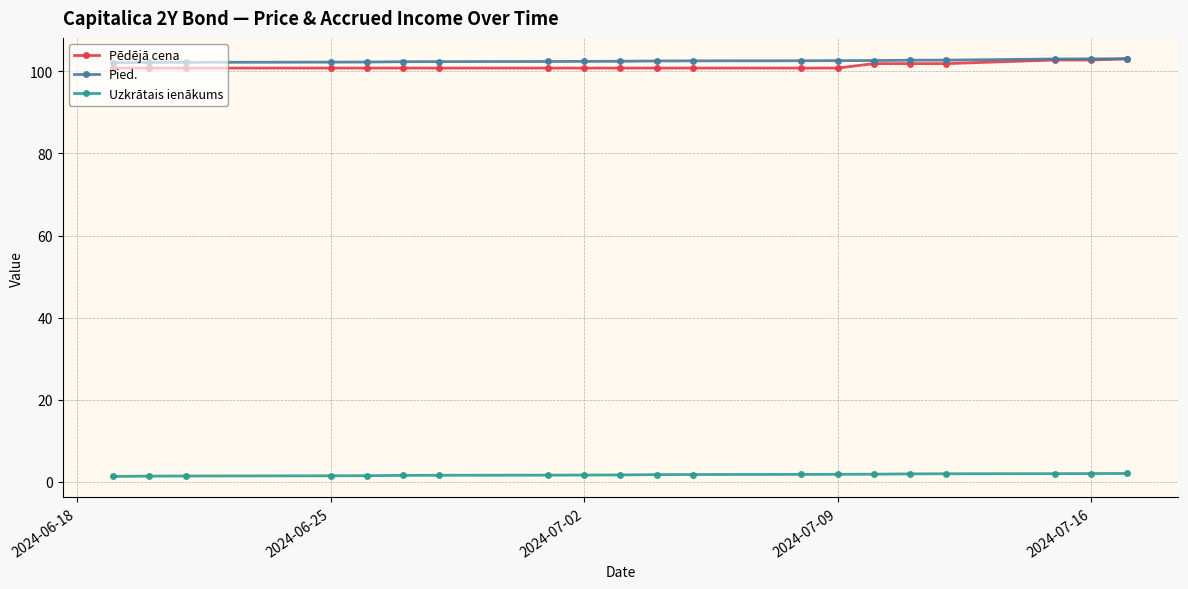

How many series are shown in this chart?

3